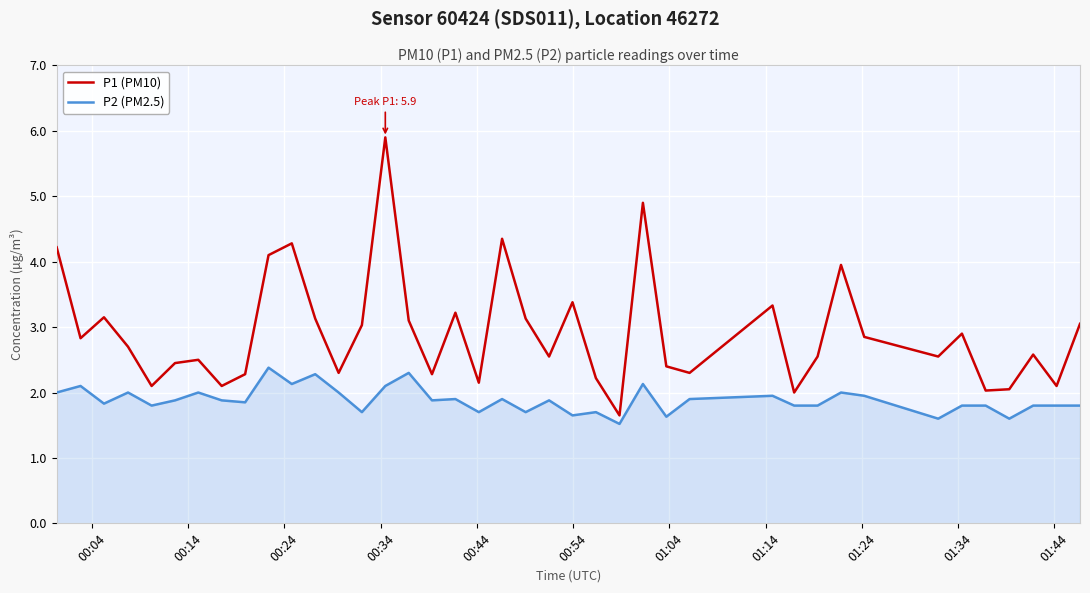

Which series has the largest total across all categories?

P1 (PM10)